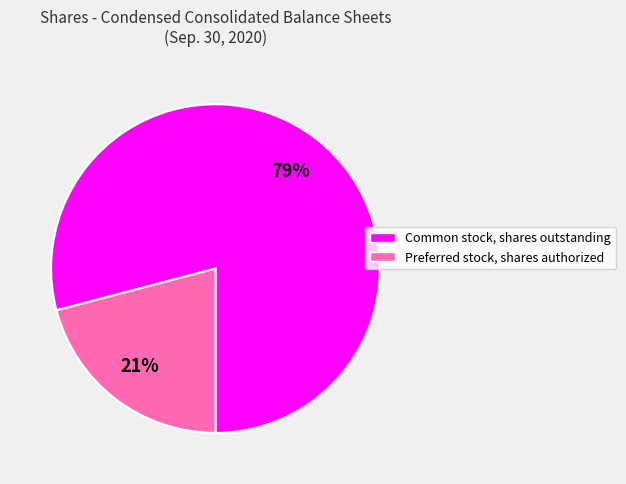

Which category has the biggest portion of the pie?

Common stock, shares outstanding